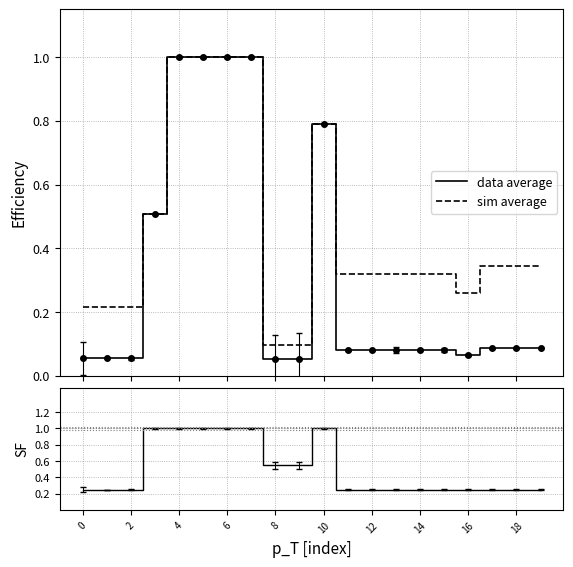

How many lines are shown in the chart?

3